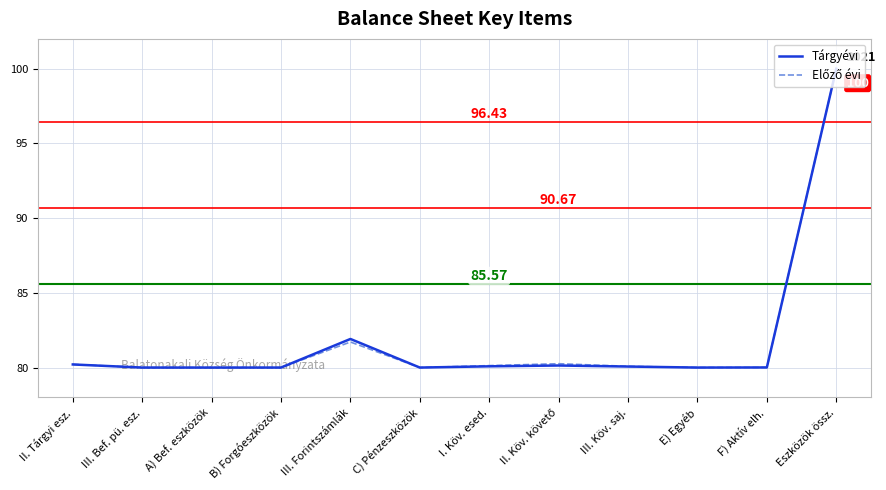

What is the difference between the second highest and minimum values in the Tárgyévi series?

1.9